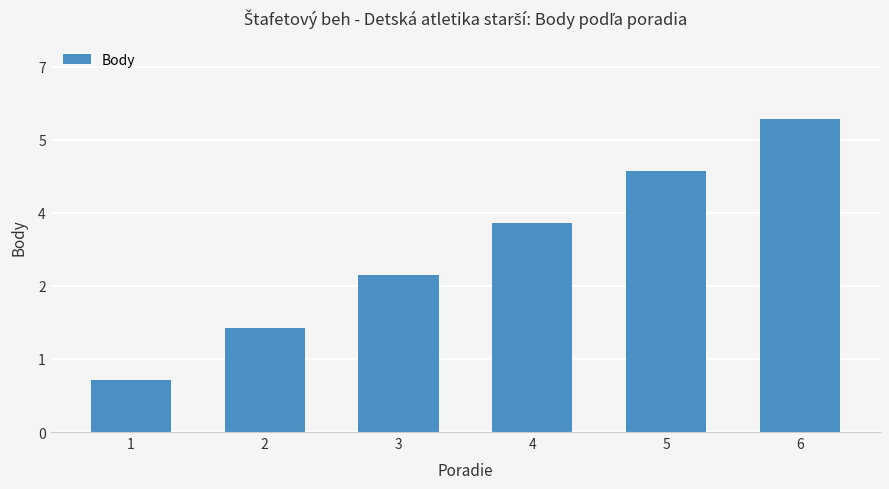

Does the chart contain any negative values?

No